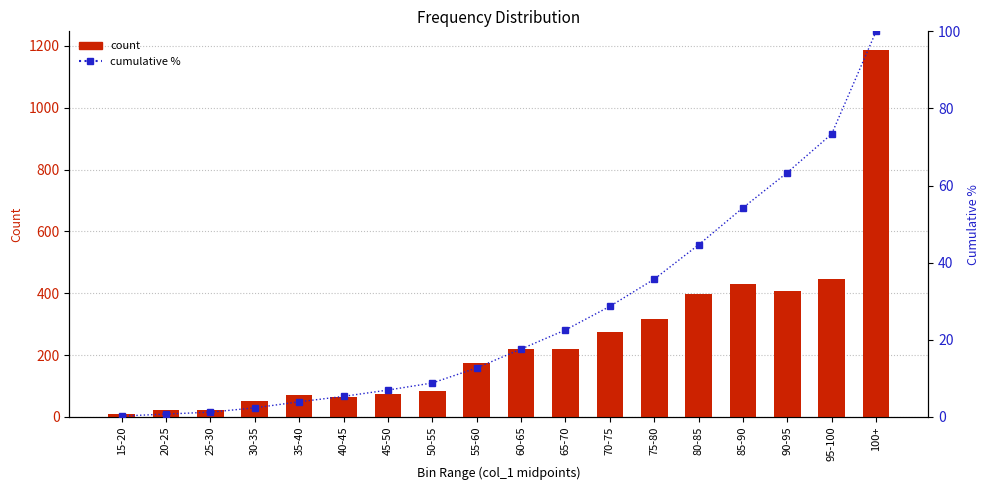

Is it true that count equals 73.0 at 45-50?

True